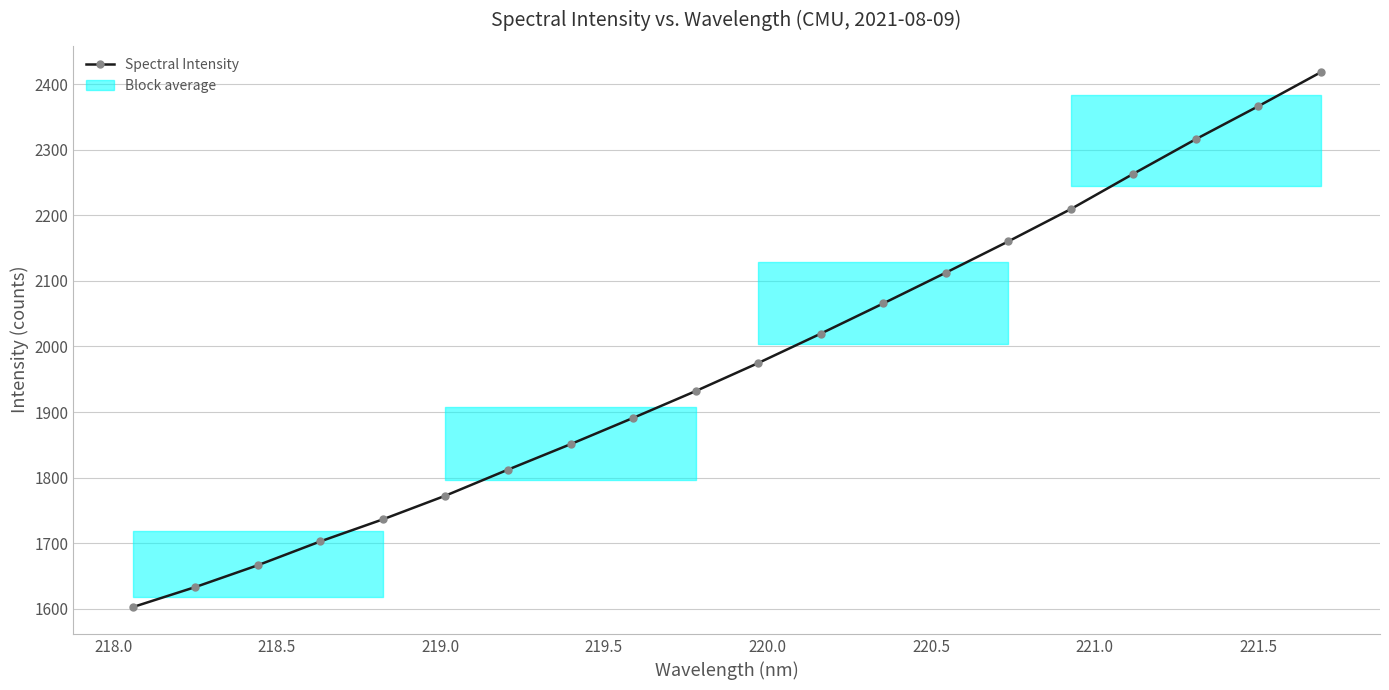

Reading left to right, list all the values displayed in this chart.

1602.5	1633.0	1666.3	1702.7	1736.3	1772.4	1812.1	1850.9	1891.0	1931.8	1974.6	2019.4	2065.5	2112.3	2160.0	2209.3	2263.0	2315.8	2366.1	2417.9